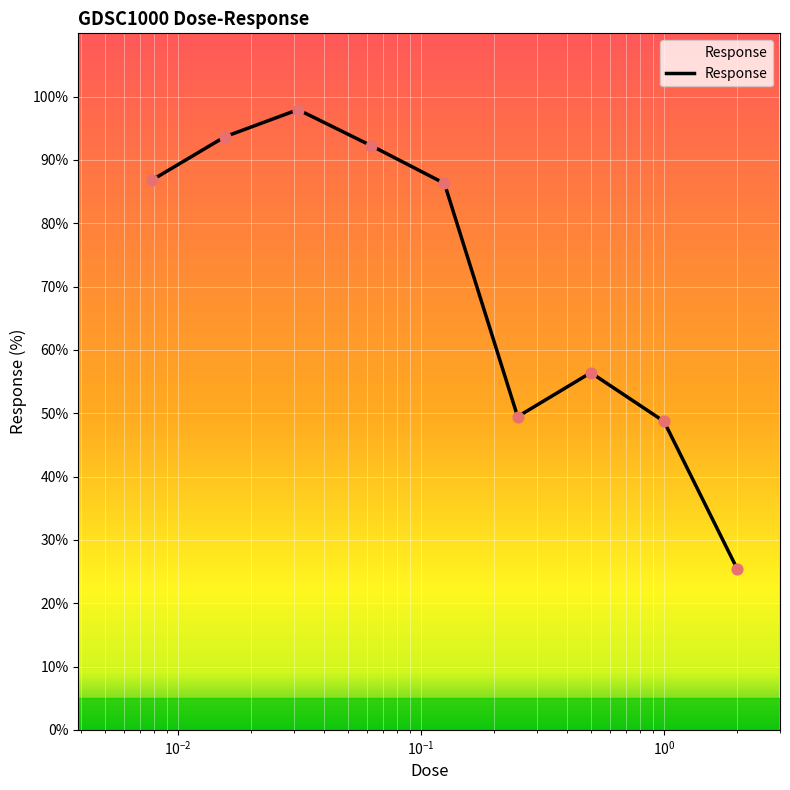

What is the maximum value shown in the chart?

97.9